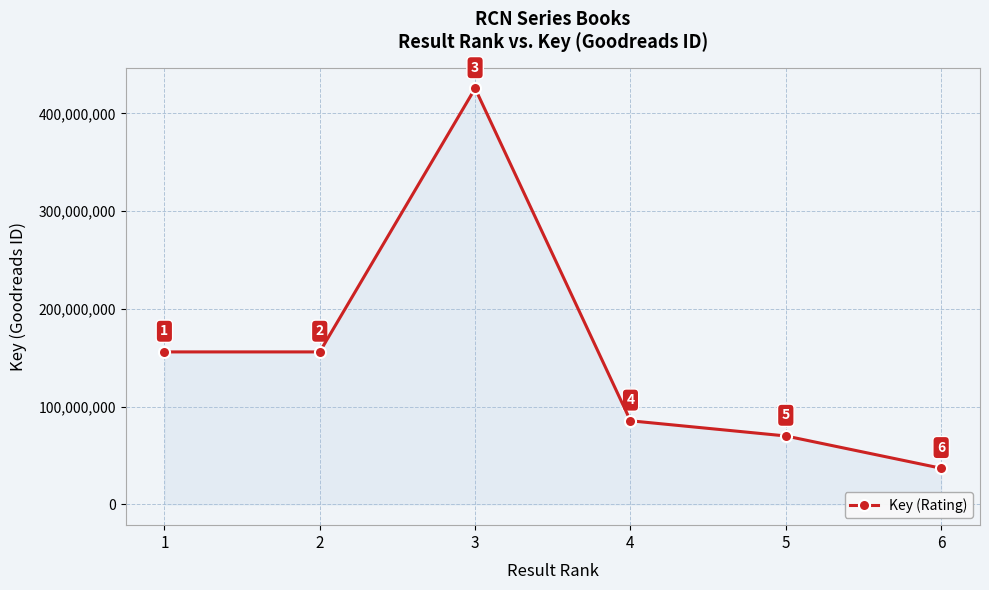

How many points are higher than both their immediate neighbors (excluding endpoints)?

1